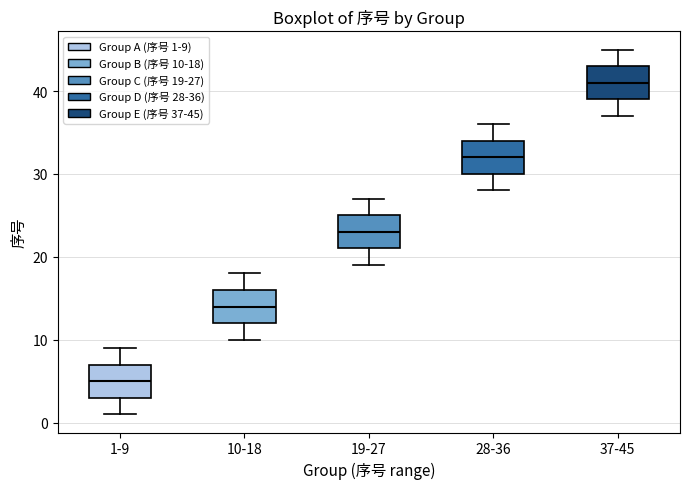

Which box has the highest median line?

37-45